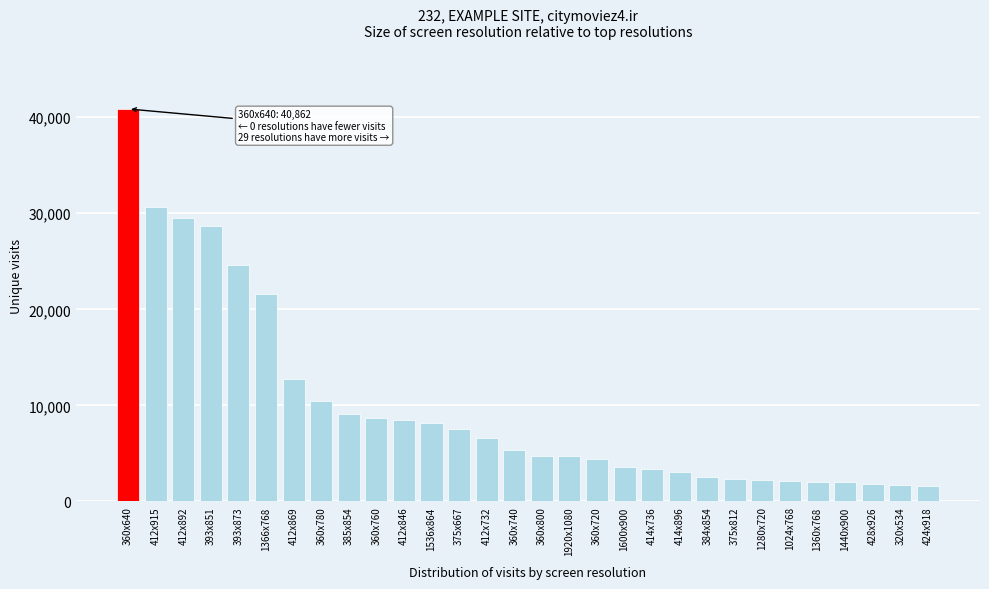

Is it true that the value at 360x720 is 1005?

False